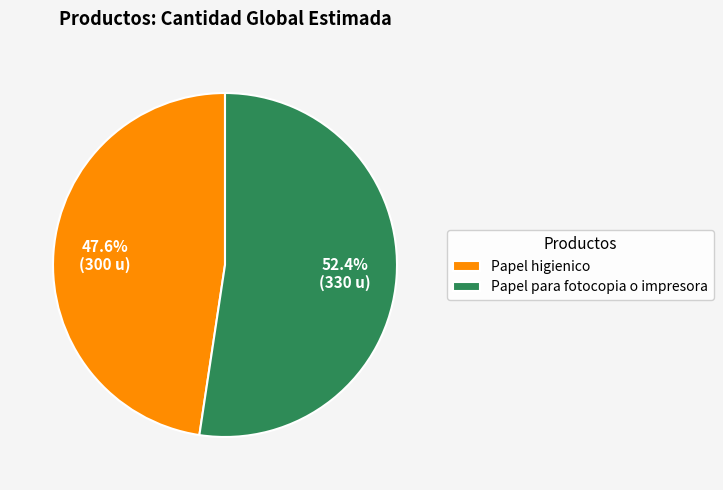

Is there a majority slice in this chart?

Yes